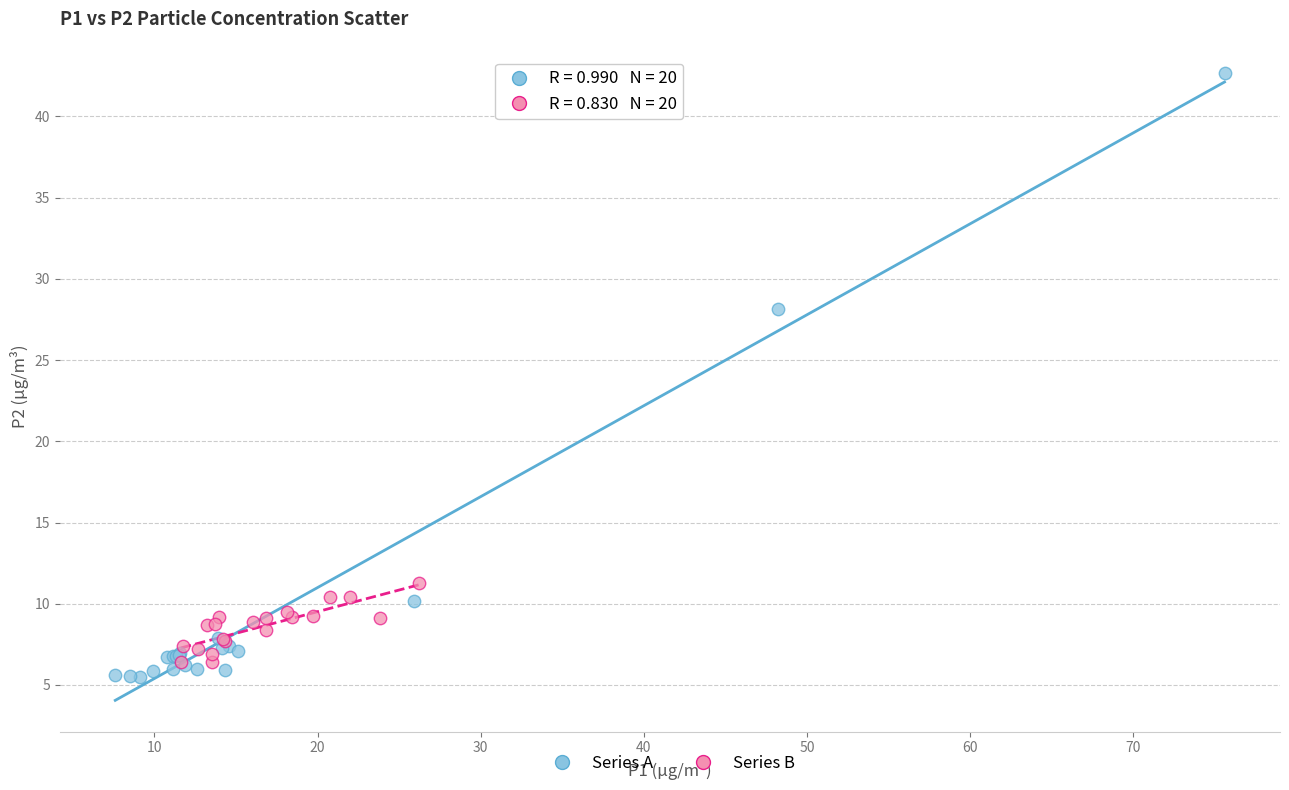

Which series has the largest Y range (max minus min)?

Series A